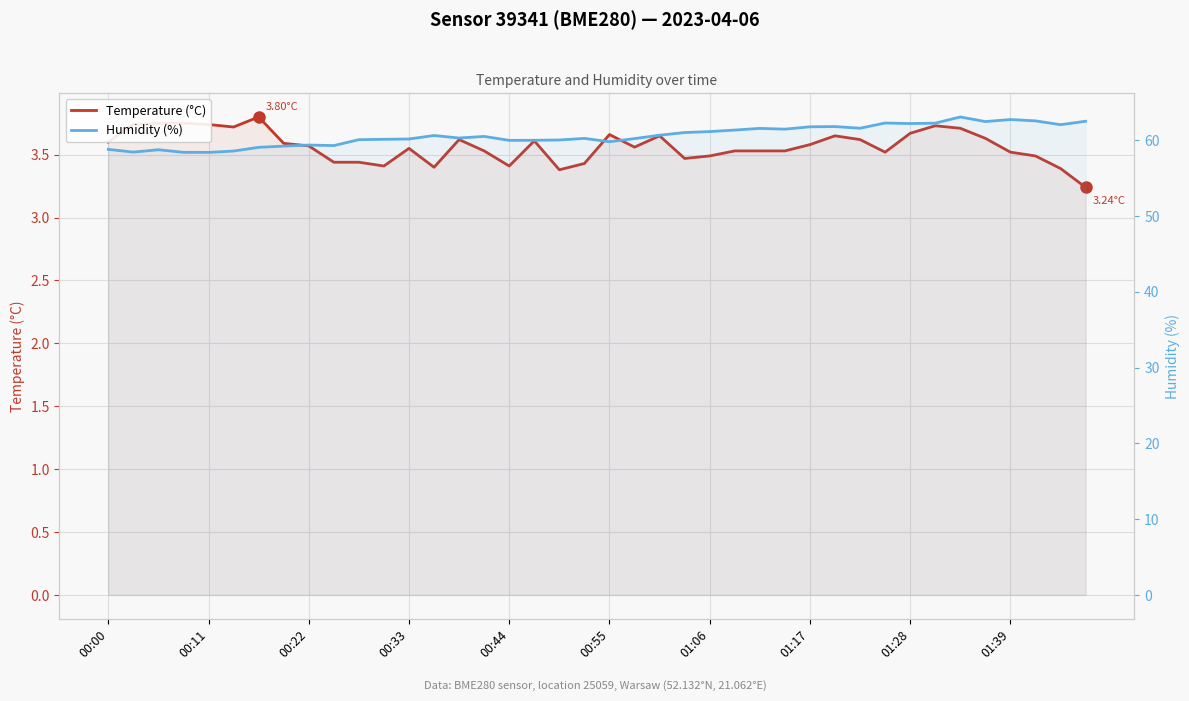

Which has a higher value, 01:06 or 21?

01:06